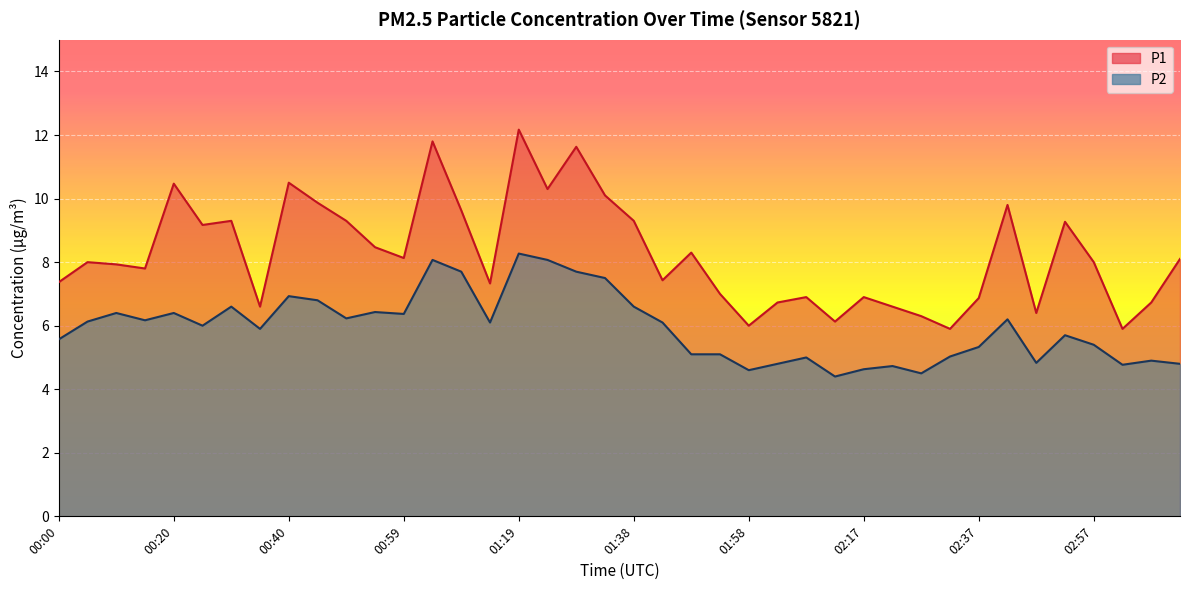

What is the difference between the maximum and minimum values in the P2 series?

3.9